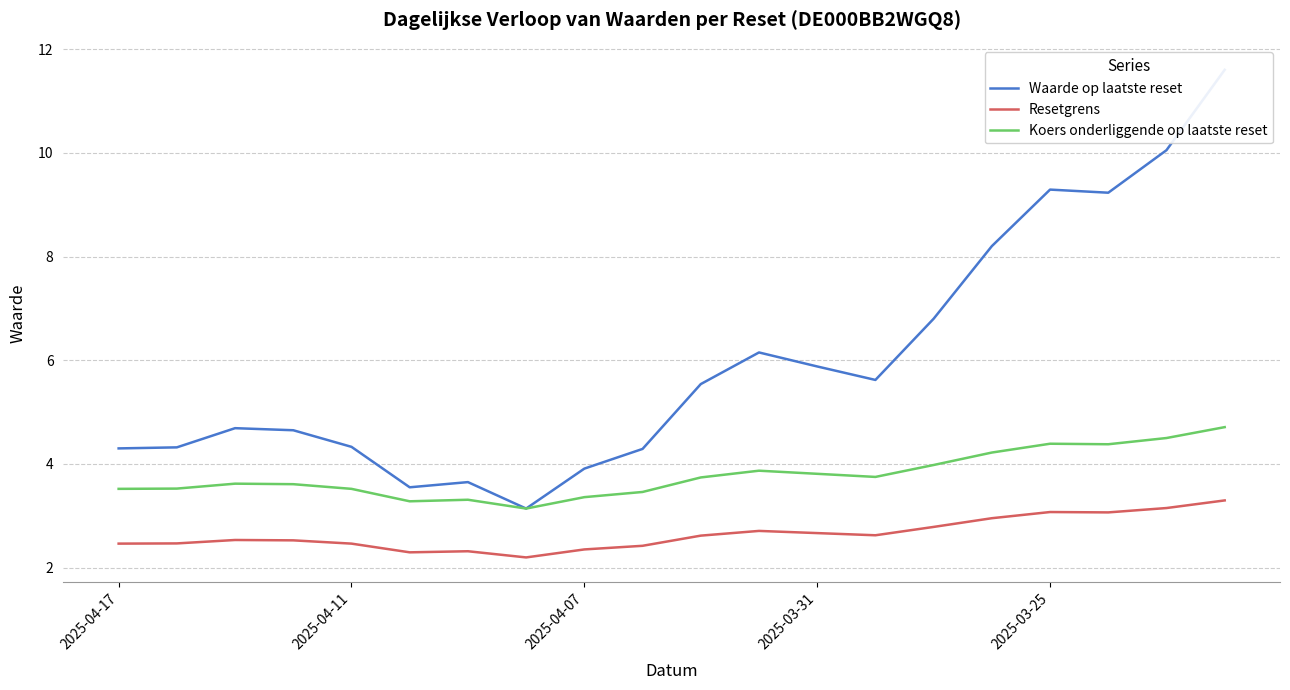

What value does the Koers onderliggende op laatste reset series have at 2025-04-07?

3.4